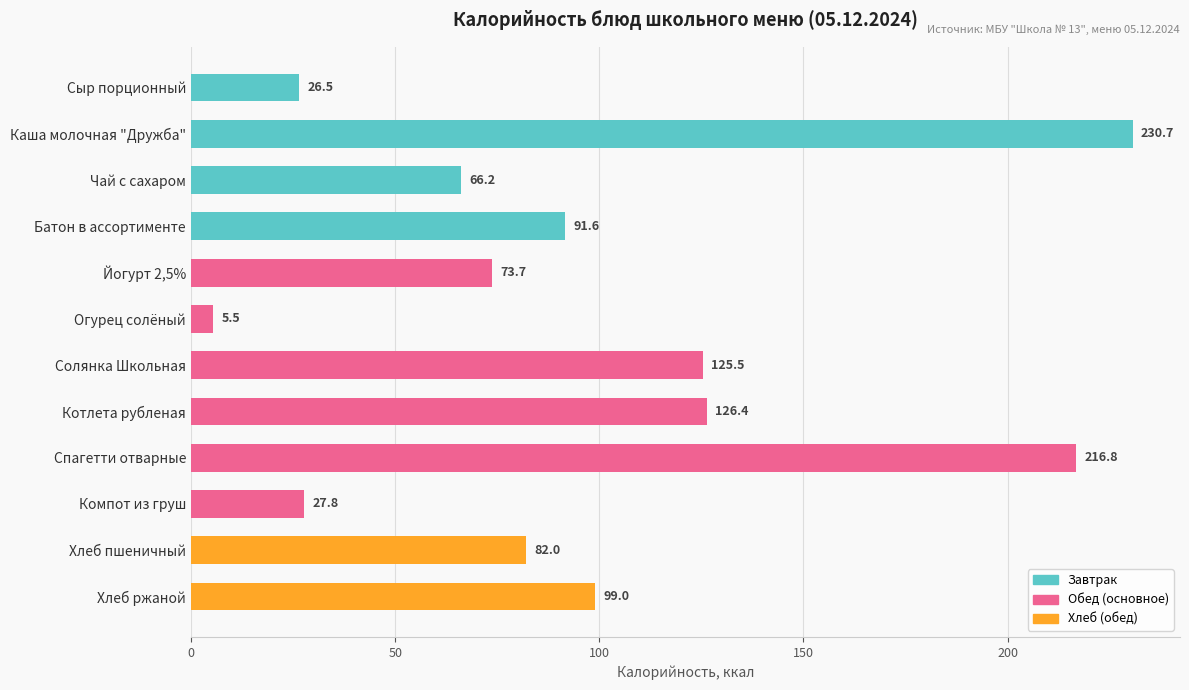

Rank the categories by value from highest to lowest.

Каша молочная "Дружба", Спагетти отварные, Котлета рубленая, Солянка Школьная, Хлеб ржаной, Батон в ассортименте, Хлеб пшеничный, Йогурт 2,5%, Чай с сахаром, Компот из груш, Сыр порционный, Огурец солёный